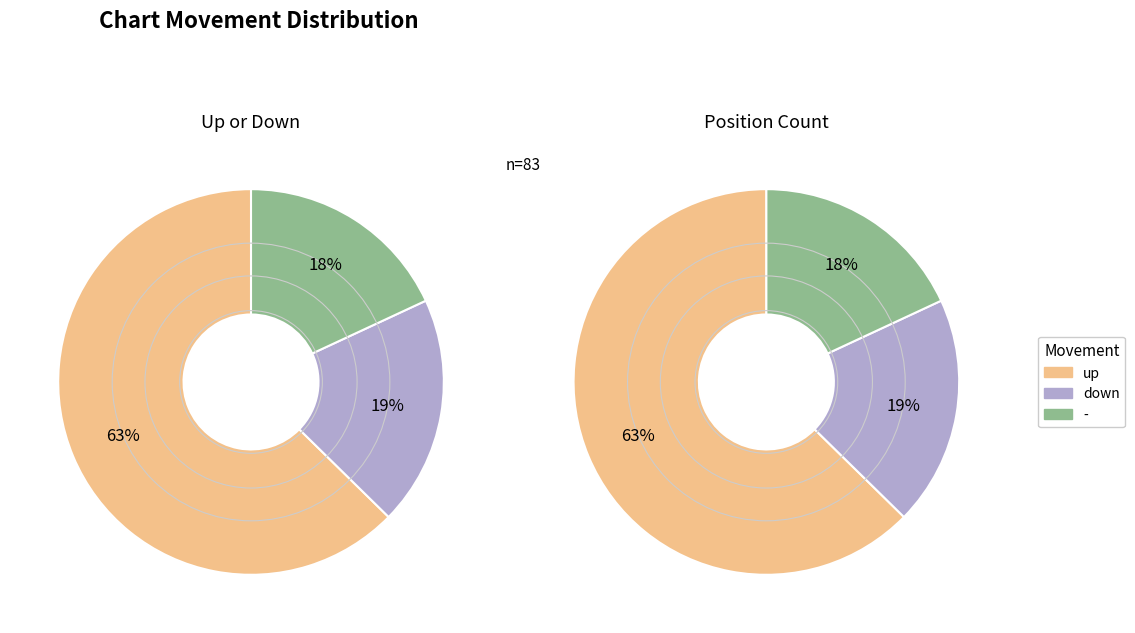

To the nearest percent, what portion does - represent?

18%